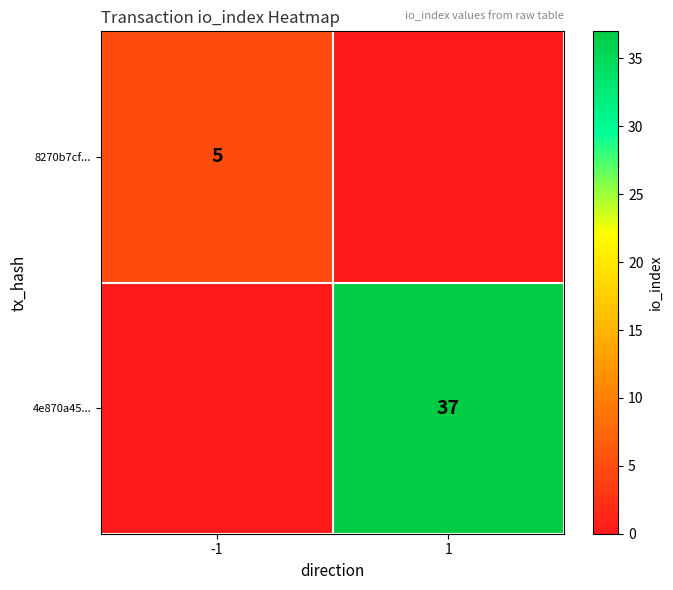

Is it true that 4e870a45... equals 37 at 1?

True